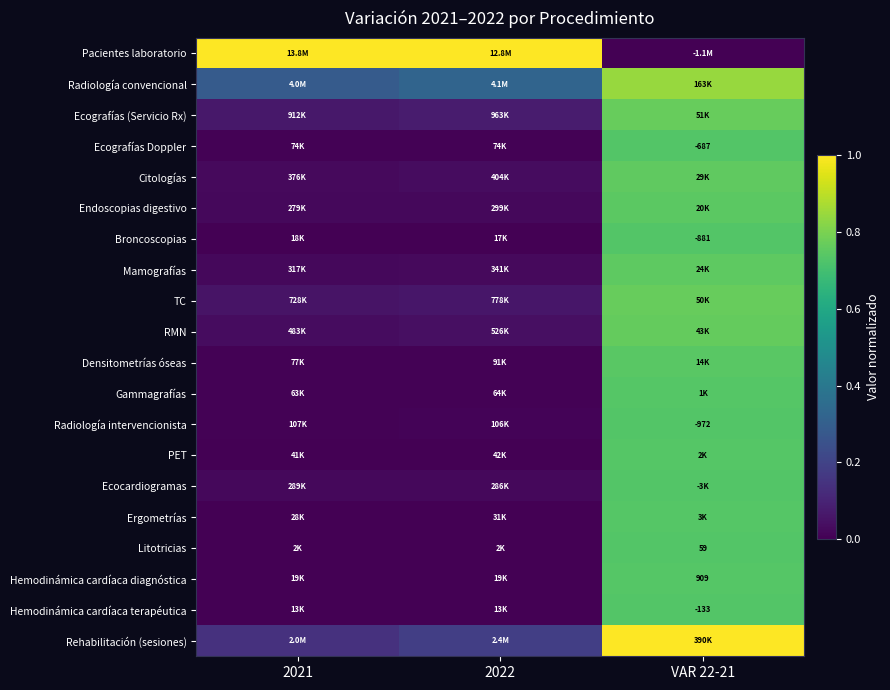

Is it true that Radiología convencional equals 0.3 at VAR 22-21?

False